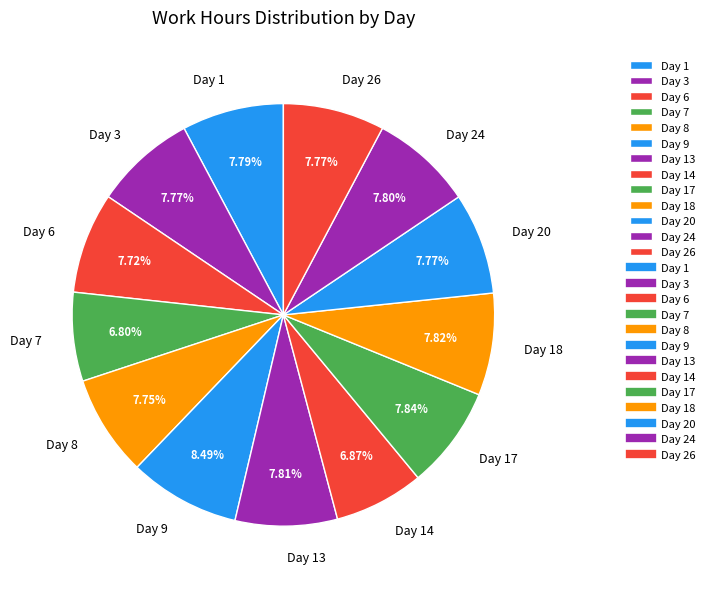

How many segments does this pie chart have?

13